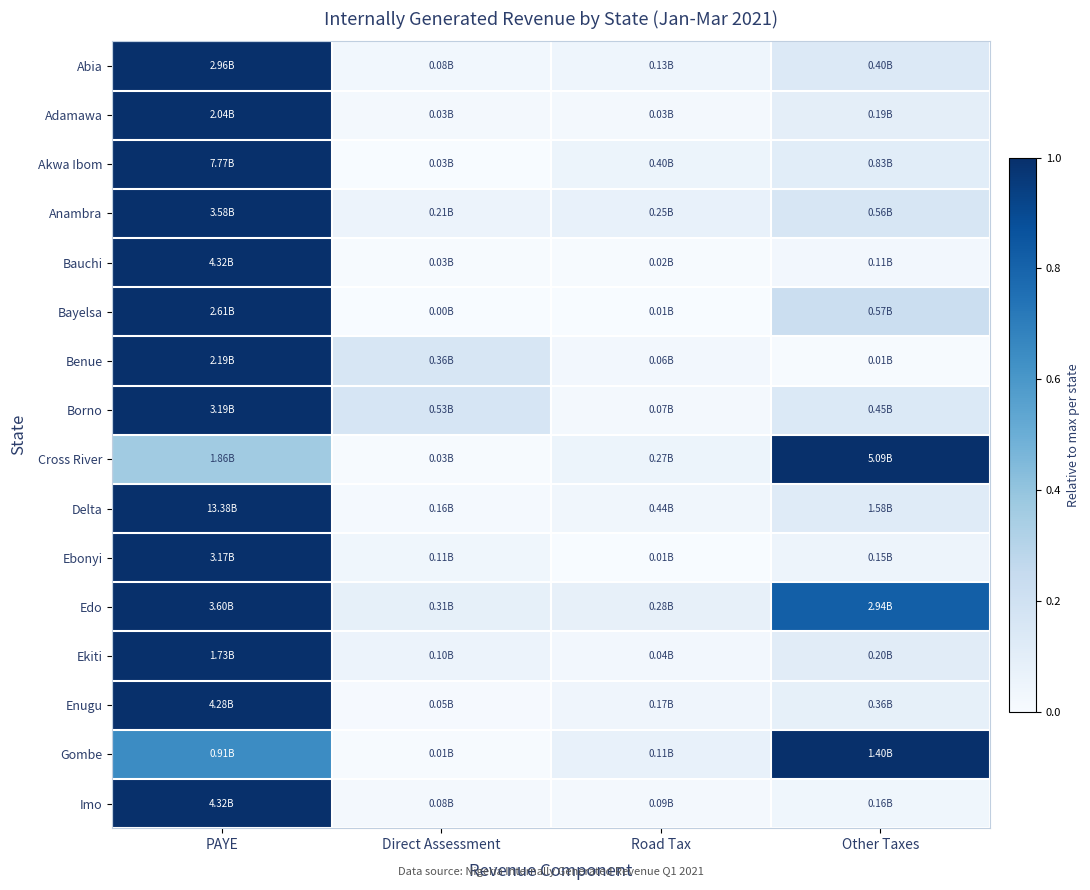

At how many categories does at least one series exceed 0?

4